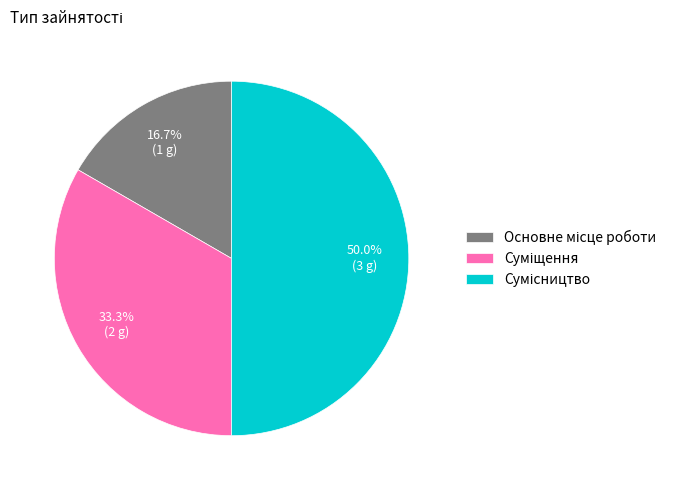

To the nearest percent, what portion does Основне місце роботи represent?

17%